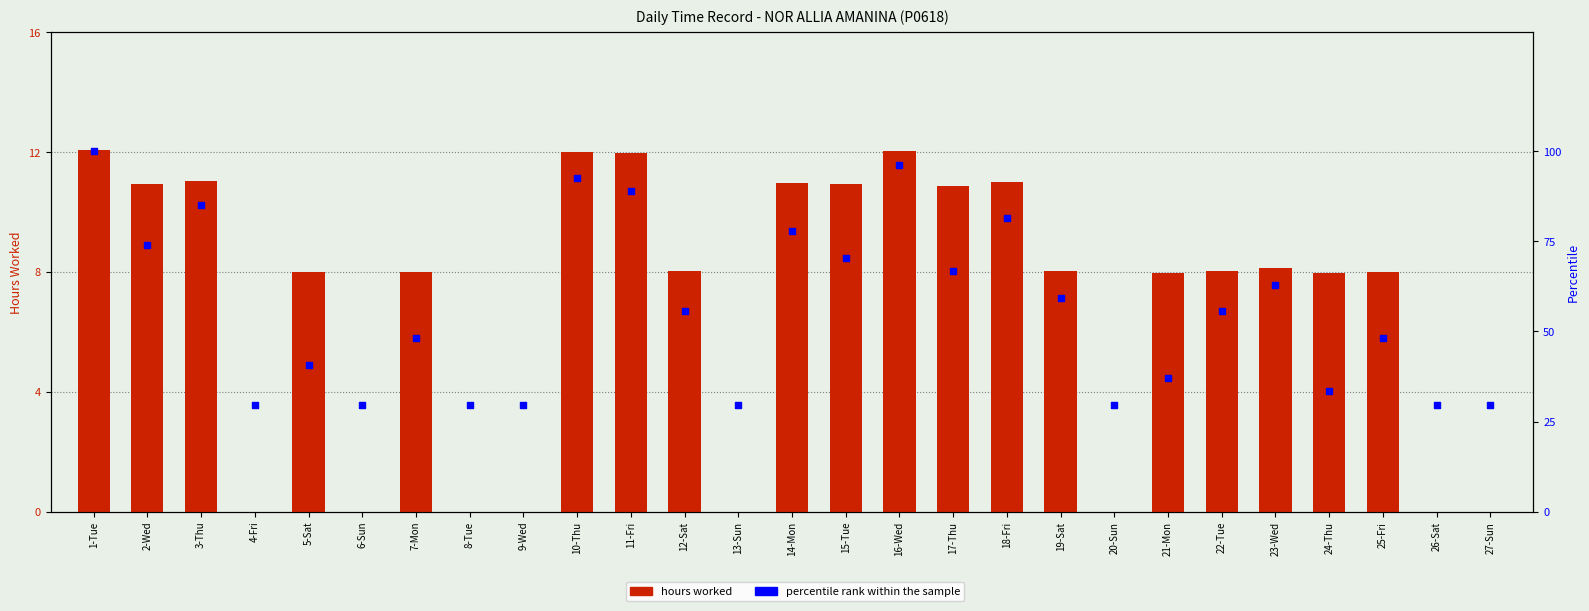

What are all the series names shown in the legend?

hours worked, percentile rank within the sample